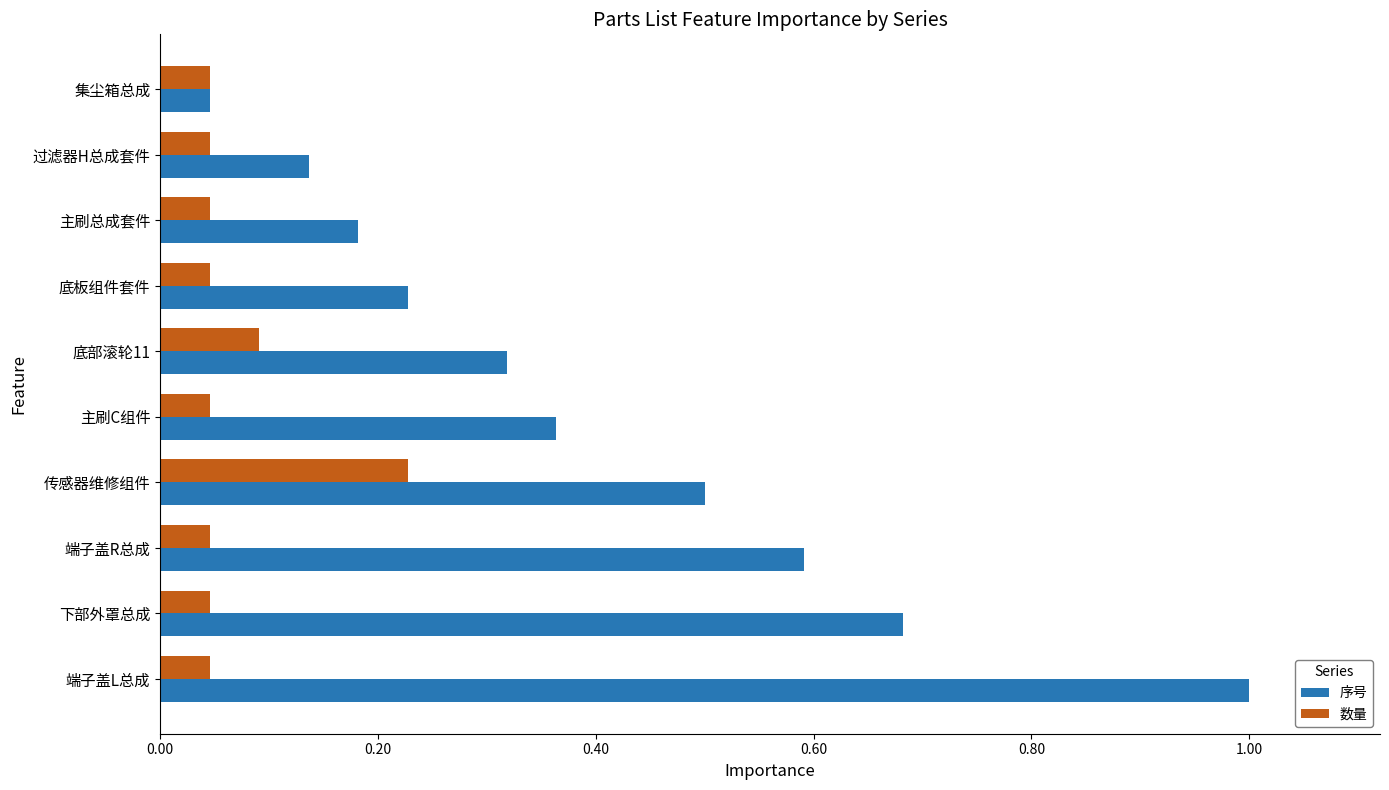

List the series in order of their peak value, highest first.

序号, 数量